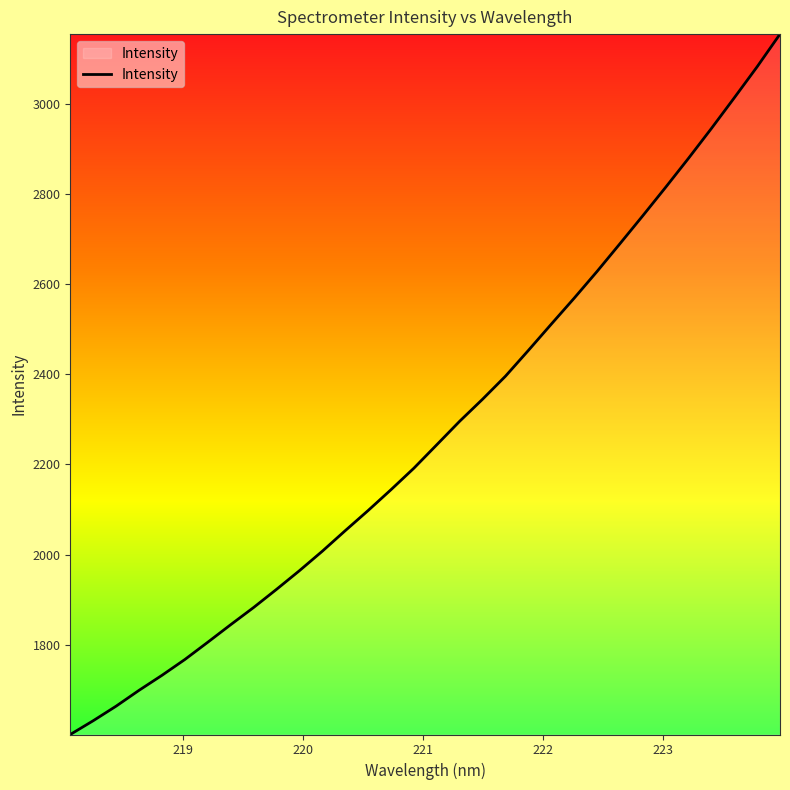

What is the maximum value shown in the chart?

3154.1